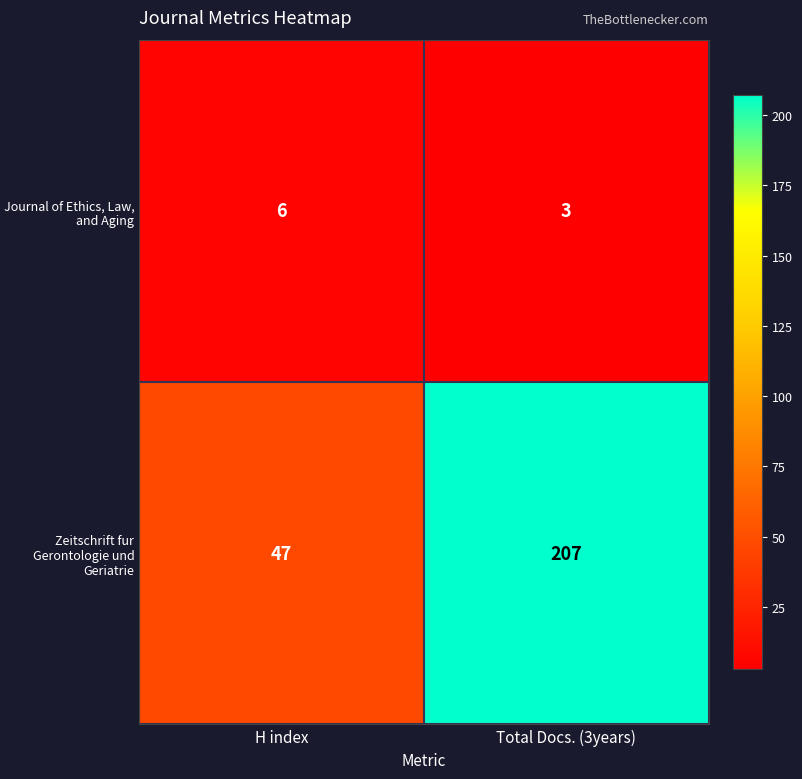

What is the sum of all Journal of Ethics, Law, and Aging values?

9